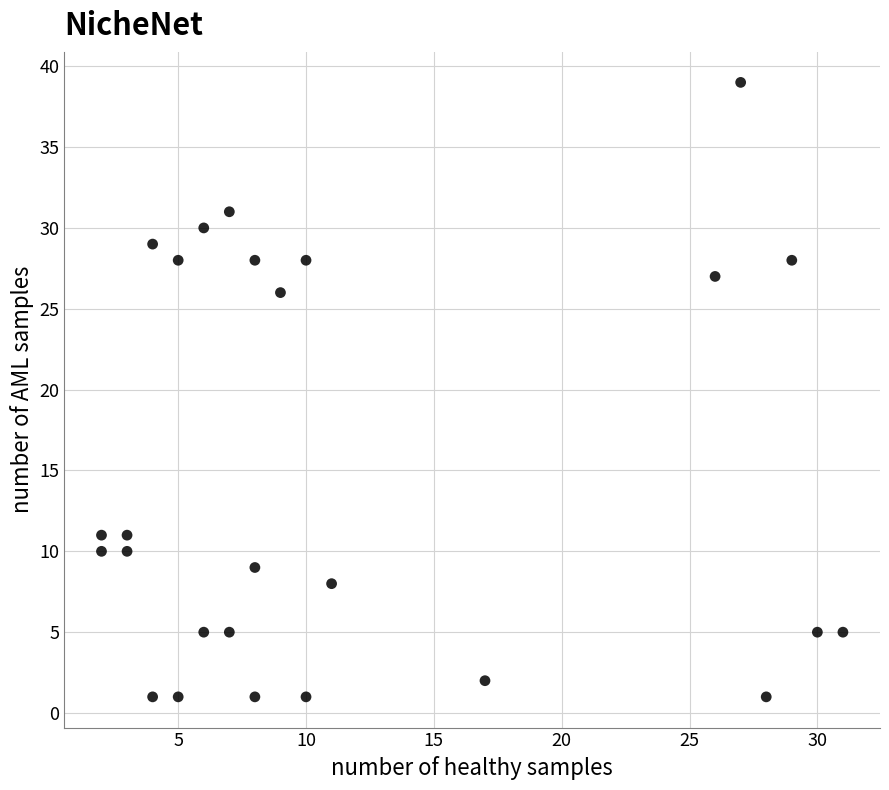

What Y value in the scatter plot is closest to 20?

26